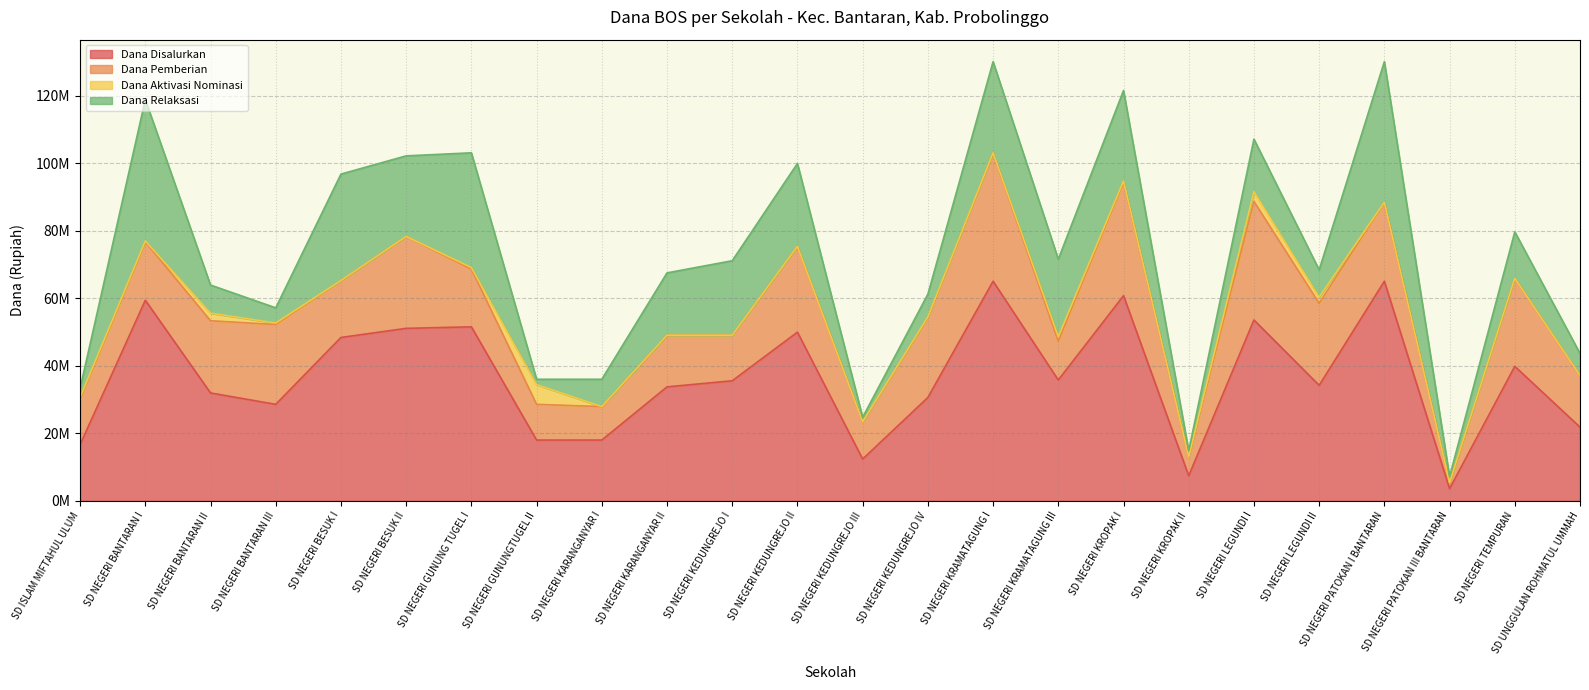

Is it true that Dana Aktivasi Nominasi equals -3874137 at SD NEGERI KARANGANYAR II?

False